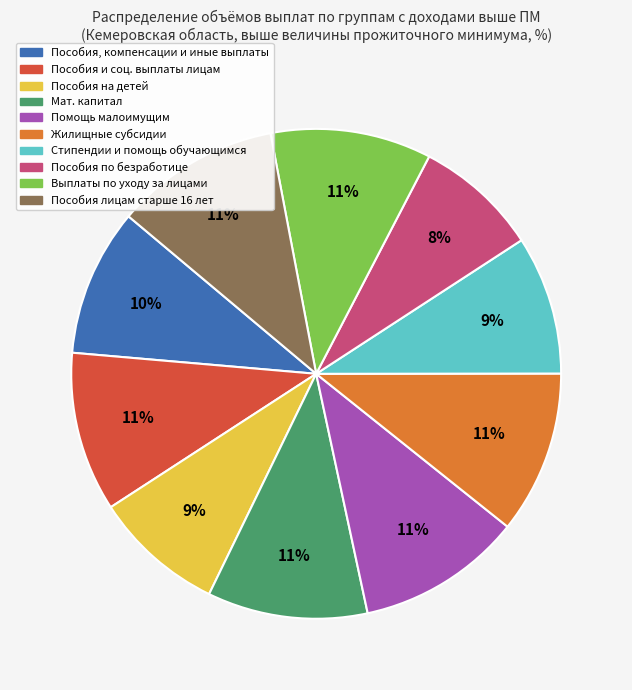

True or false: Пособия лицам старше 16 лет accounts for 11% of the total.

True